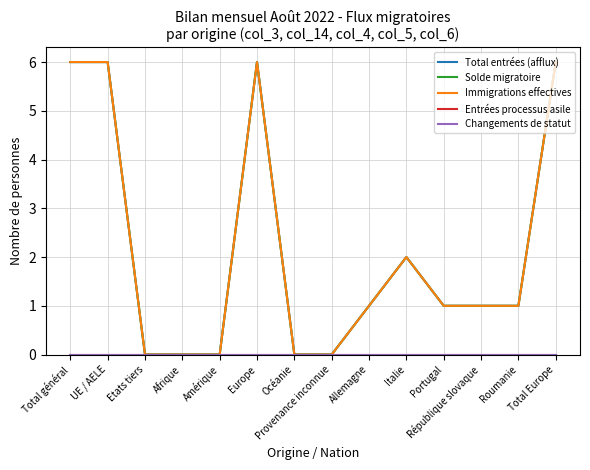

How many interior local peaks does the Solde migratoire series have?

2